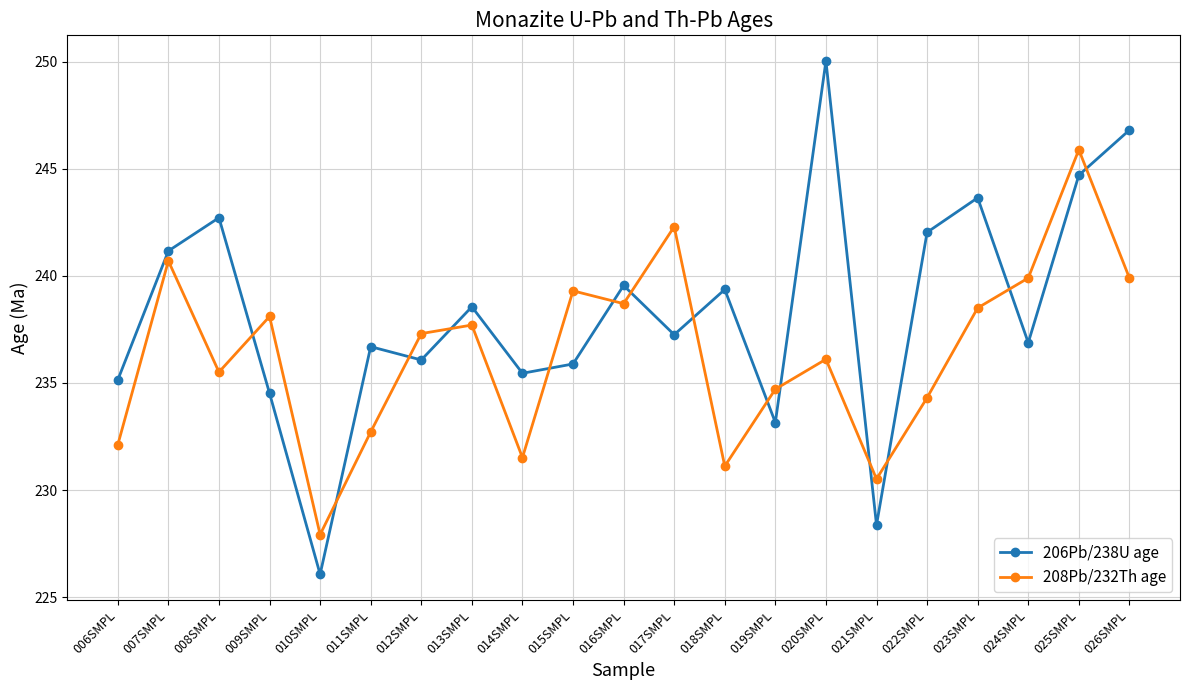

At which label does 208Pb/232Th age reach its minimum?

010SMPL